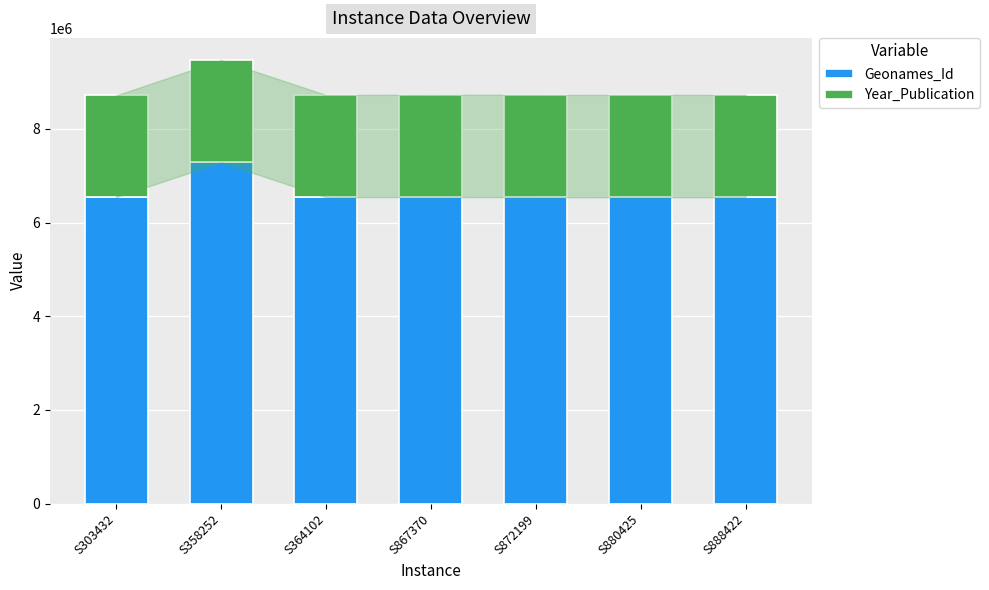

Which category has the highest value in the Geonames_Id series?

S358252